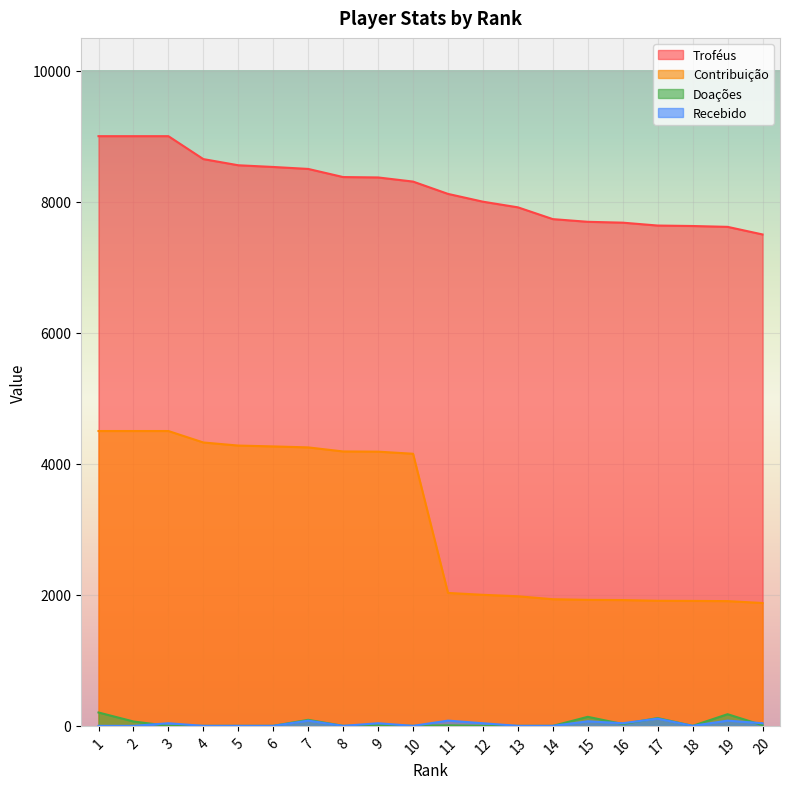

Between 15 and 17, which is larger?

15